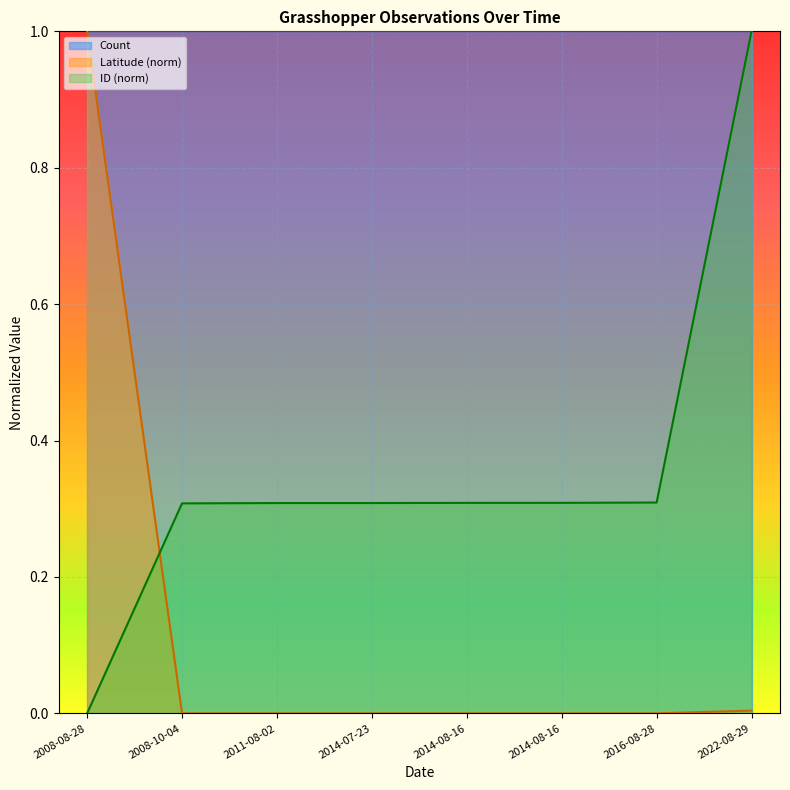

What is the label of the 6th point from the right?

2011-08-02